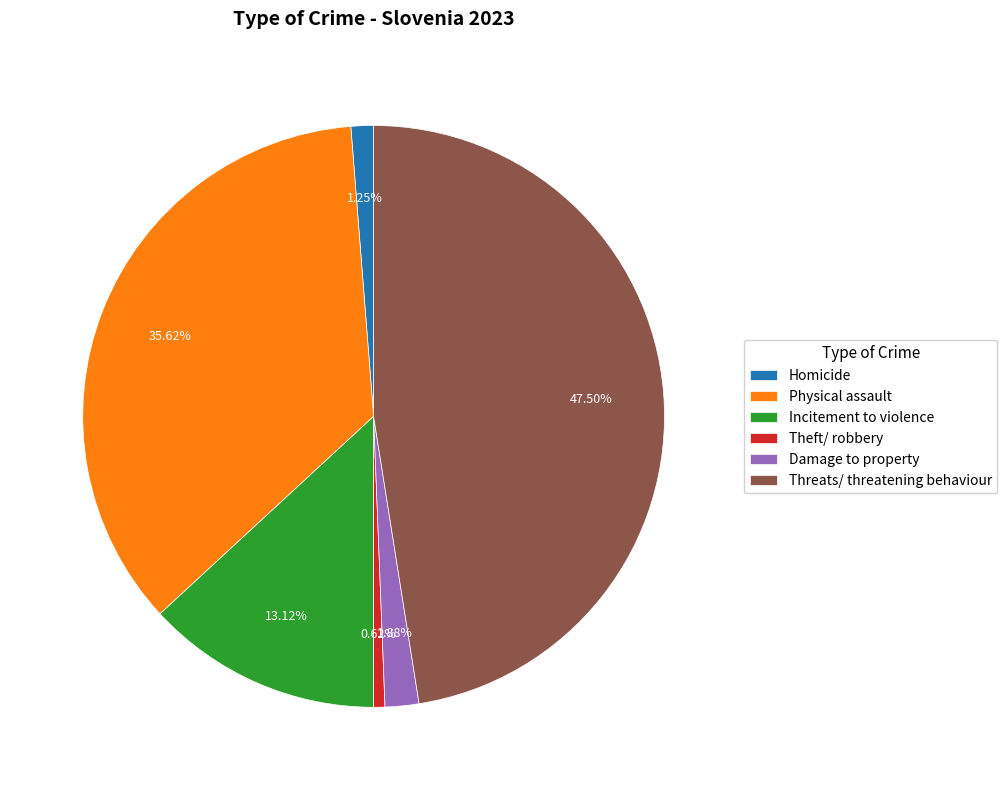

Approximately how many times larger is the value at Incitement to violence compared to Damage to property?

7.0